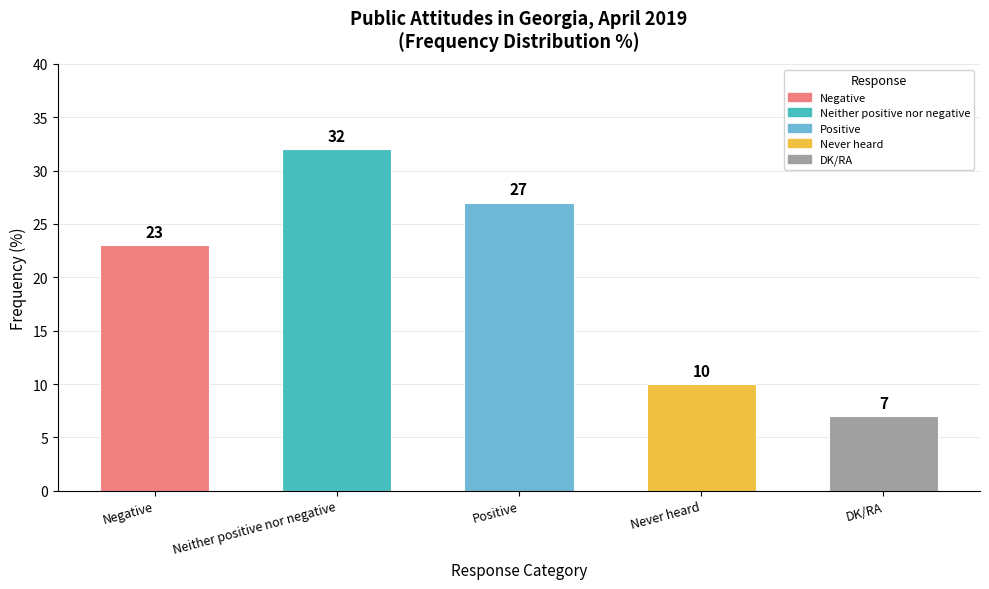

List the labels in order of value, smallest first.

DK/RA, Never heard, Negative, Positive, Neither positive nor negative